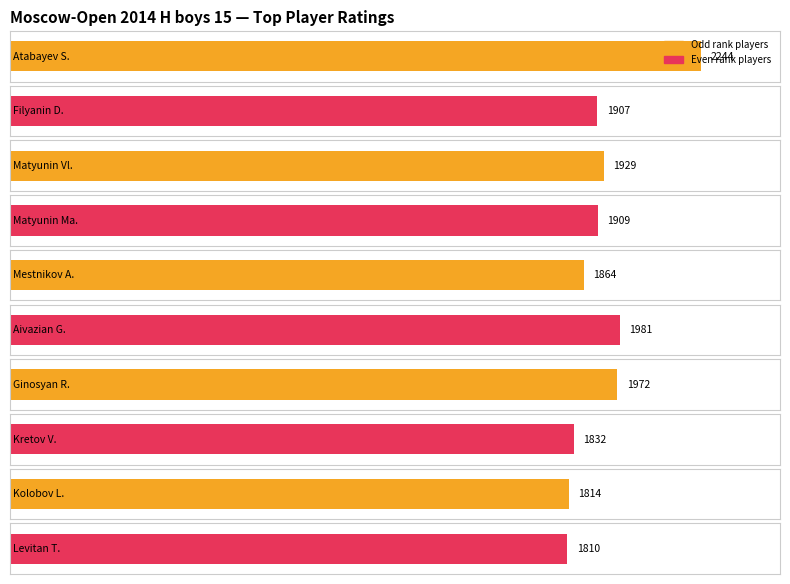

Is it true that ISR equals 2 at 0?

False